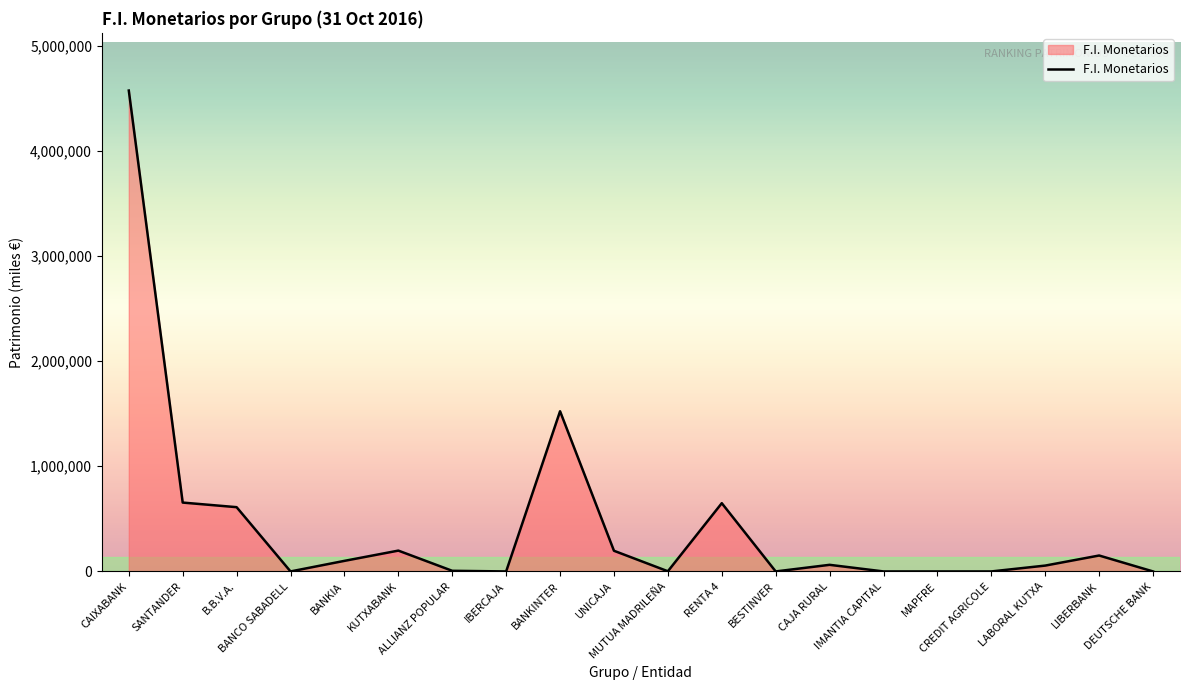

What is the greatest value displayed?

4573565